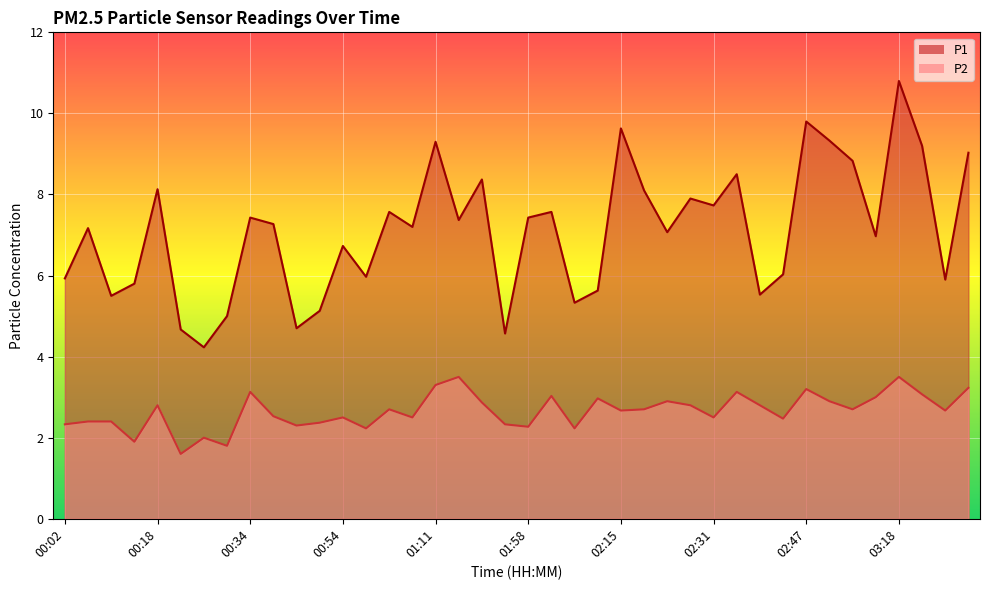

Count the number of categories in the chart.

40